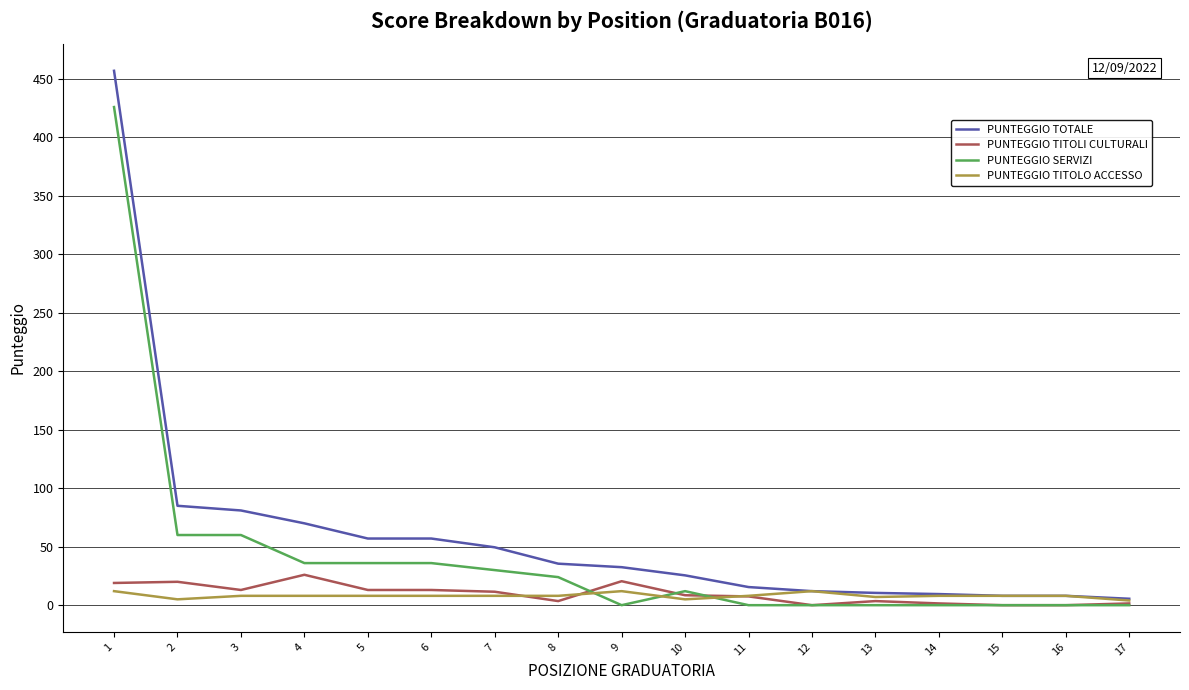

Is the value of PUNTEGGIO TITOLI CULTURALI at 1 greater than the value of PUNTEGGIO TITOLO ACCESSO at 11?

Yes